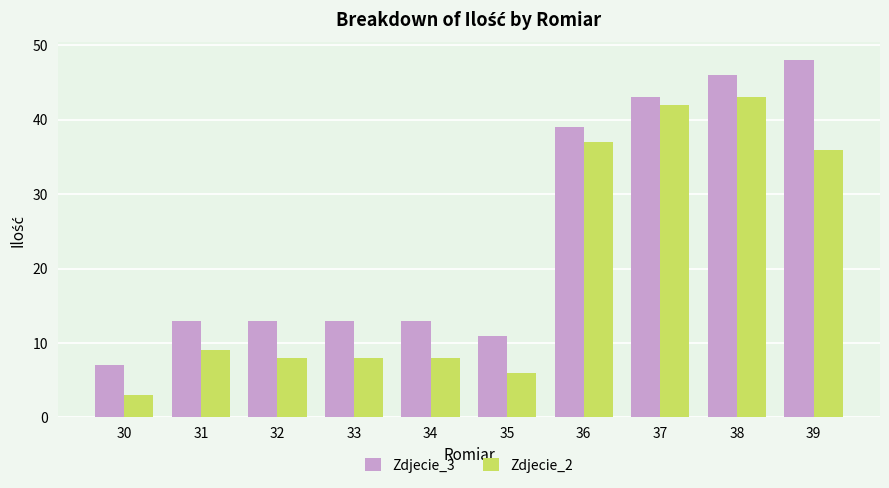

What is the difference between the Zdjecie_3 values at 39 and 32?

35